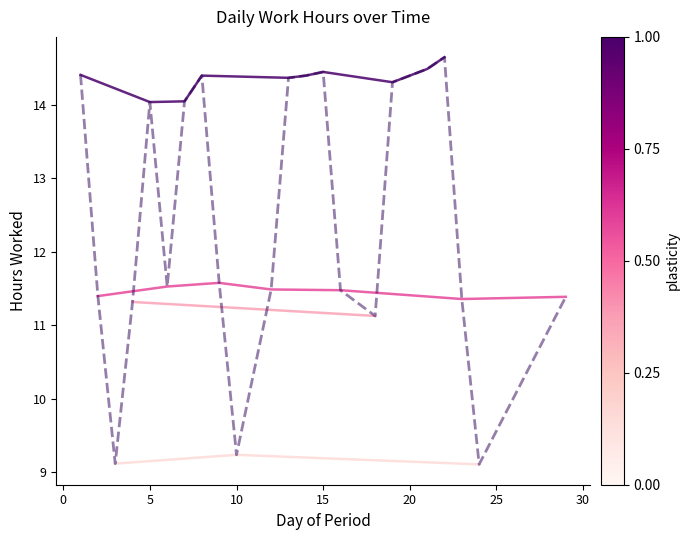

What is the value of the 16th point from the left?

14.0